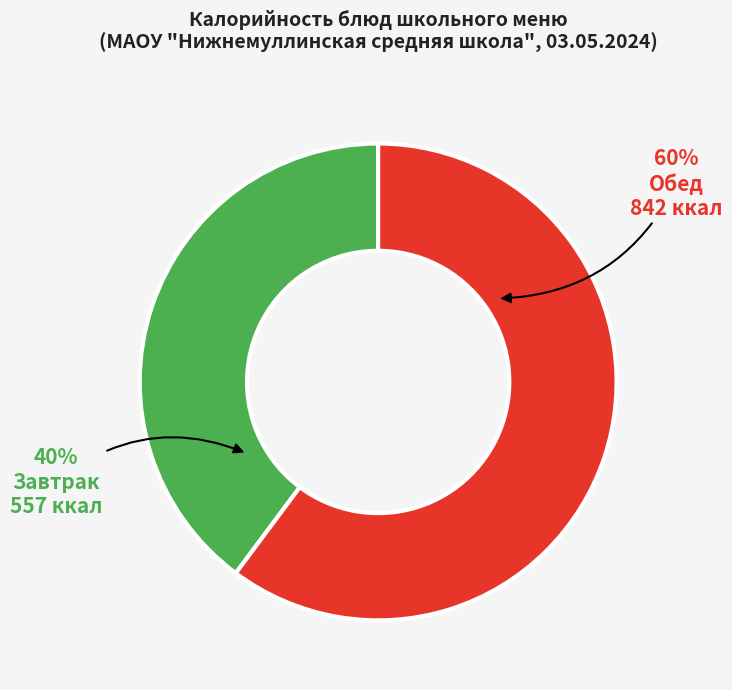

Count the number of slices in the pie.

2